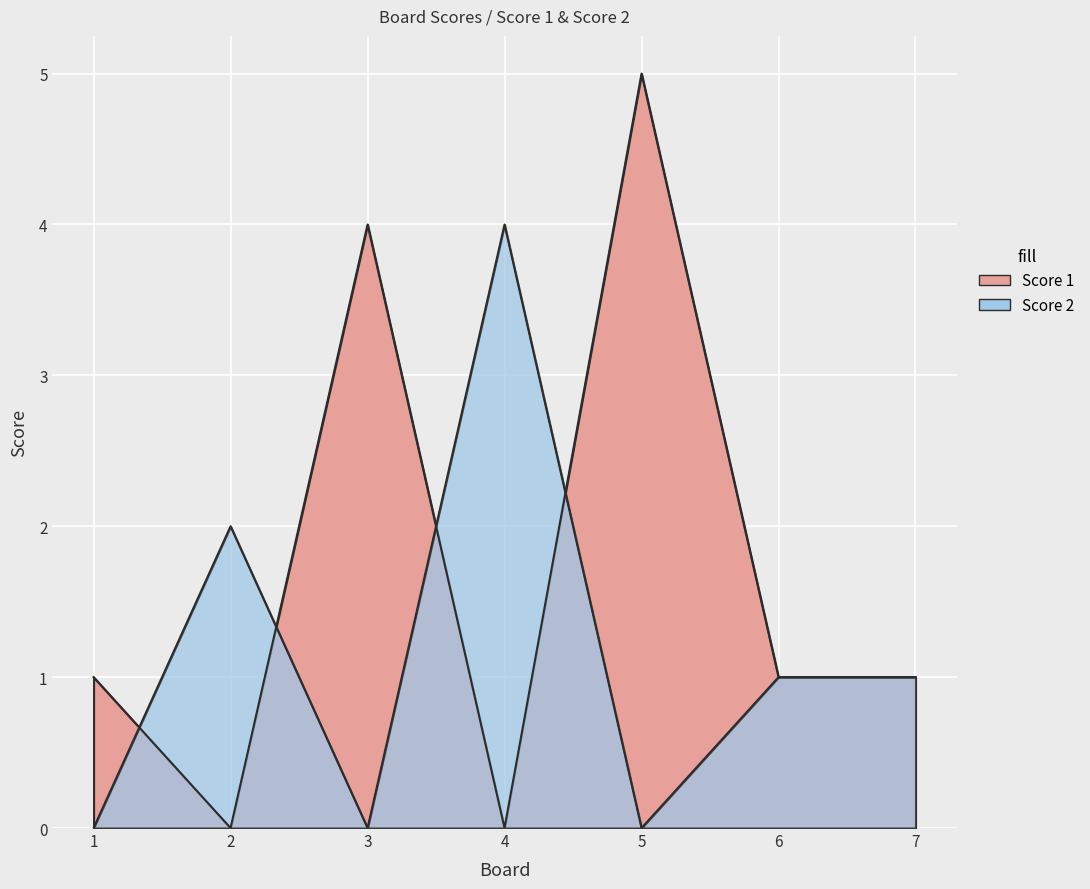

Which series has the largest total across all categories?

Score 1